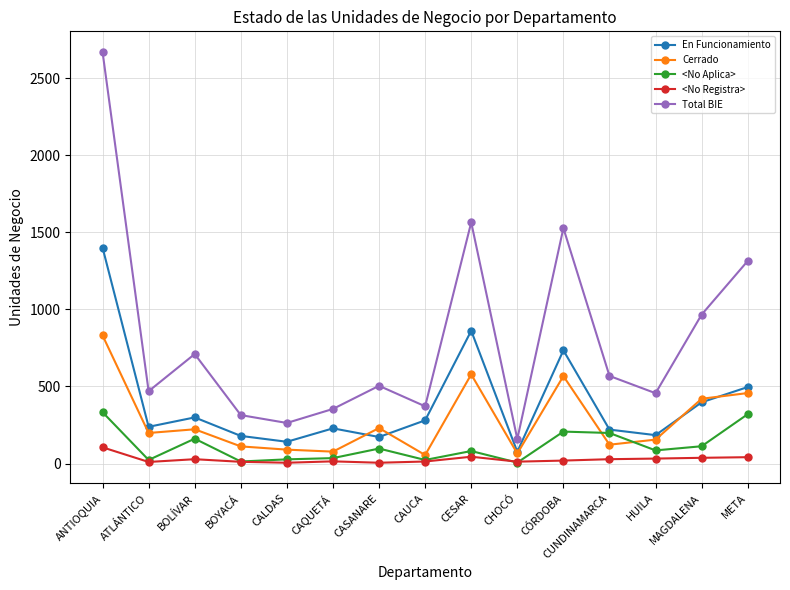

At which category is the sum across all series the highest?

ANTIOQUIA